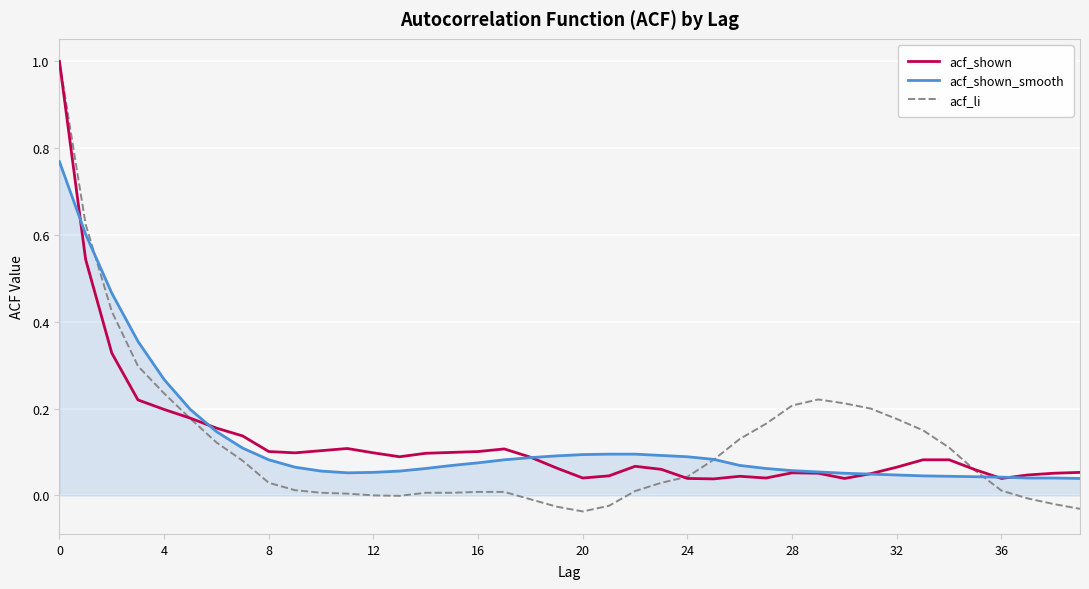

True or false: acf_li has more than 0 interior local peaks.

True